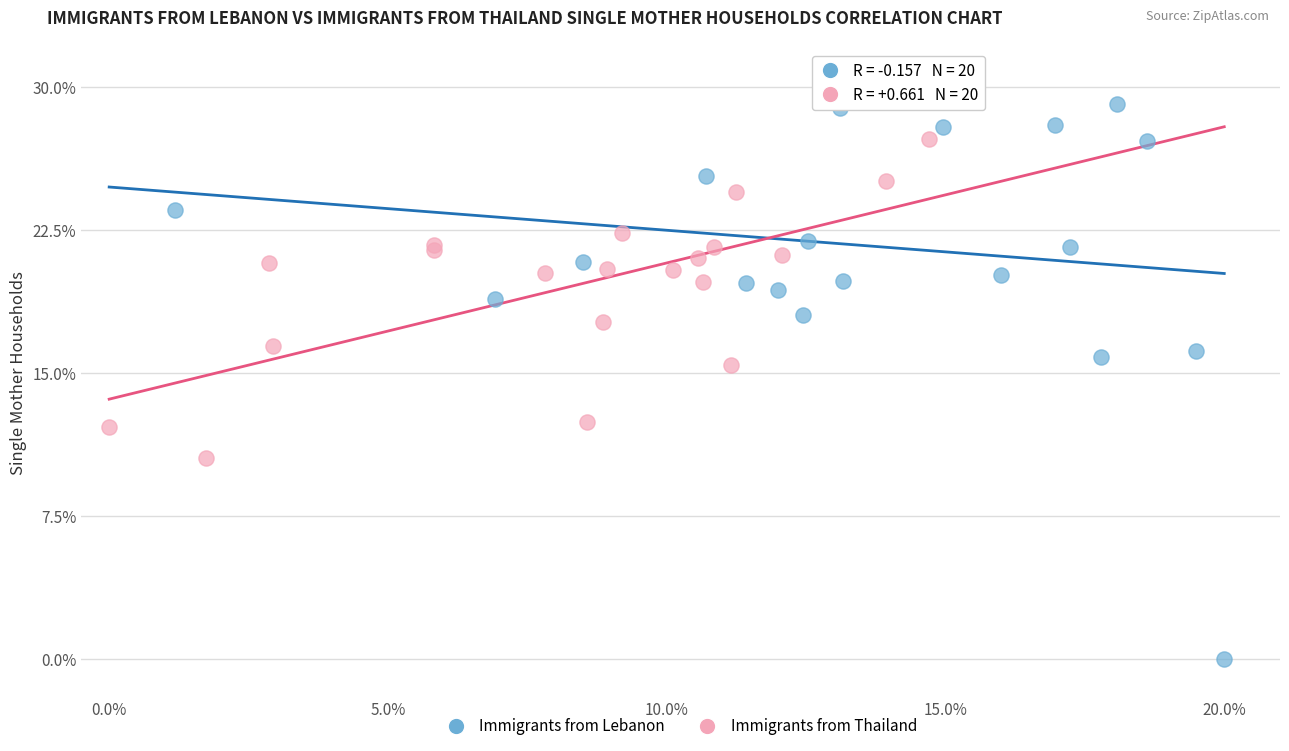

Which series reaches the minimum Y coordinate?

Immigrants from Lebanon